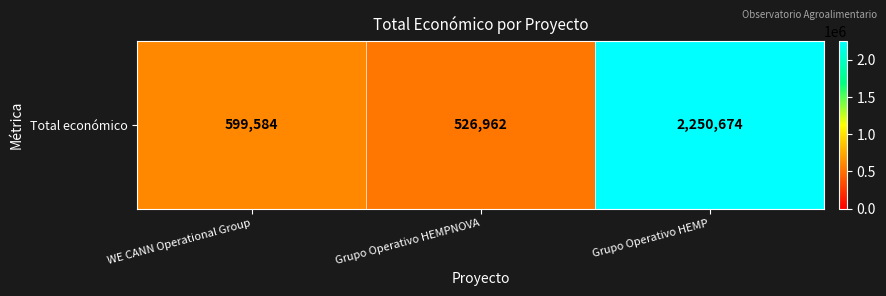

What value does the data have at Grupo Operativo HEMP, to the nearest 100?

2250700